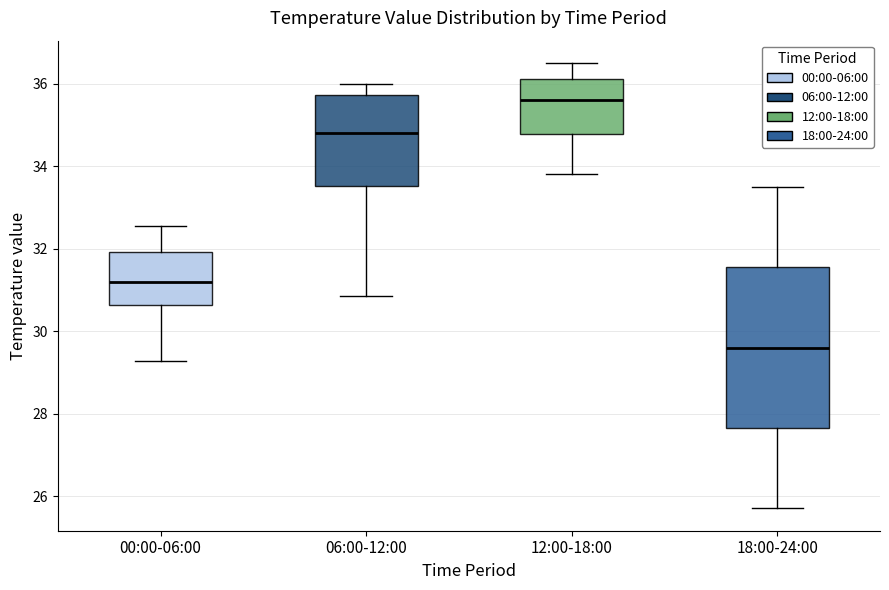

Which box's median line is the lowest?

18:00-24:00